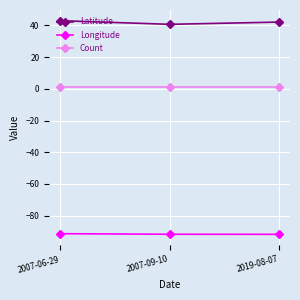

What is the sum of all Longitude values?

-274.9